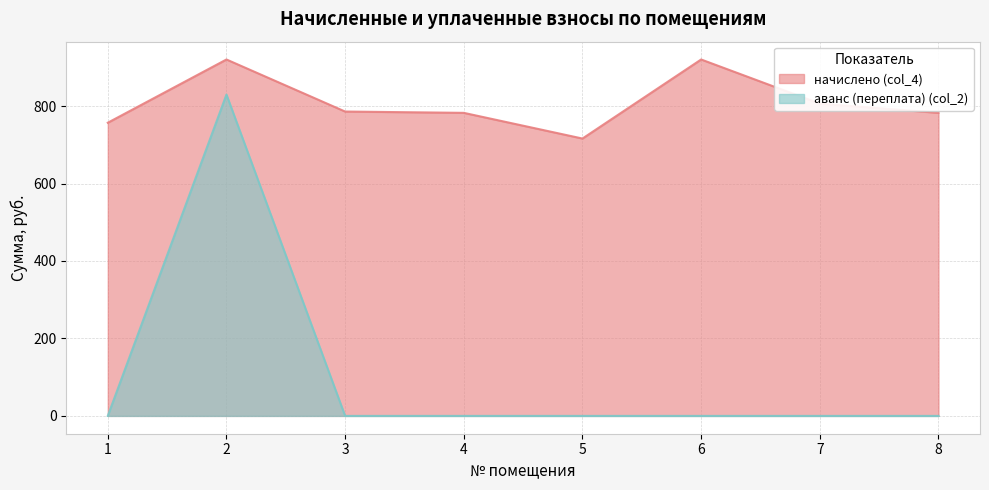

What is the sum of the начислено (col_4) values at 8 and 4?

1564.9